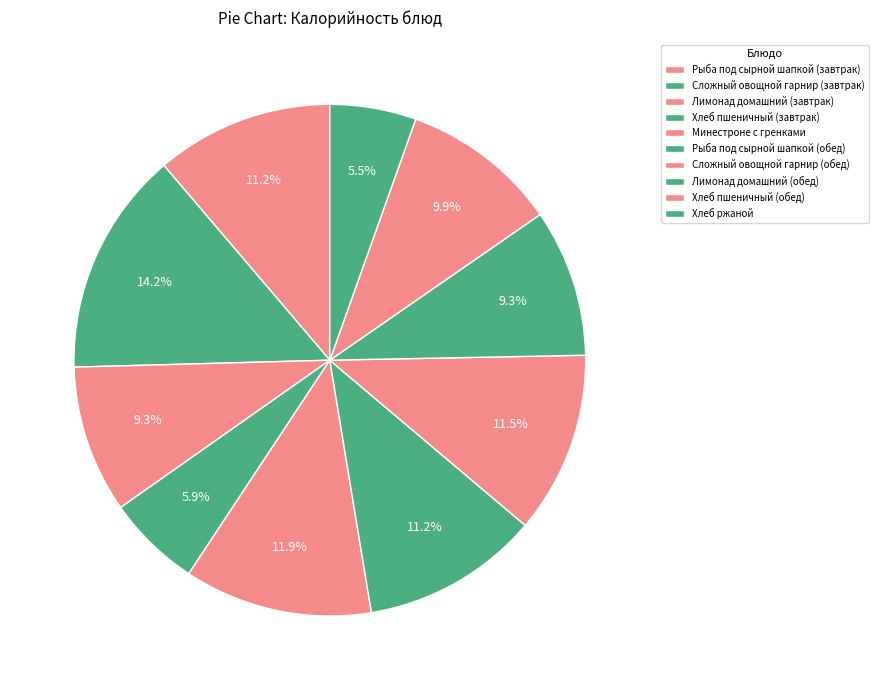

Does Сложный овощной гарнир (завтрак) account for over 50% of the chart?

No